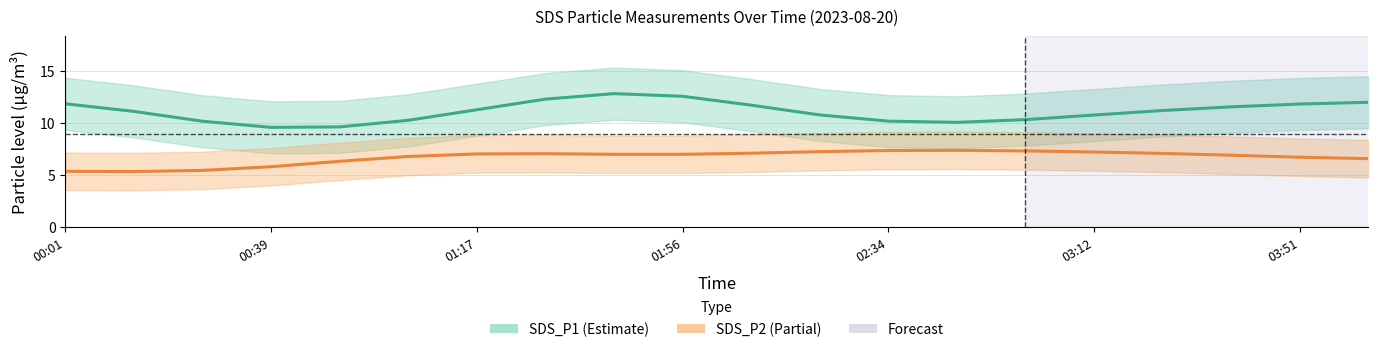

Reading left to right, list all the values displayed in this chart.

SDS_P1: 11.9	11.1	10.2	9.6	9.6	10.3	11.3	12.3	12.8	12.6	11.7	10.8	10.2	10.1	10.3	10.8	11.2	11.6	11.8	12.0
SDS_P2: 5.4	5.4	5.5	5.8	6.3	6.8	7.0	7.1	7.0	7.0	7.1	7.3	7.4	7.4	7.3	7.2	7.1	6.9	6.7	6.6